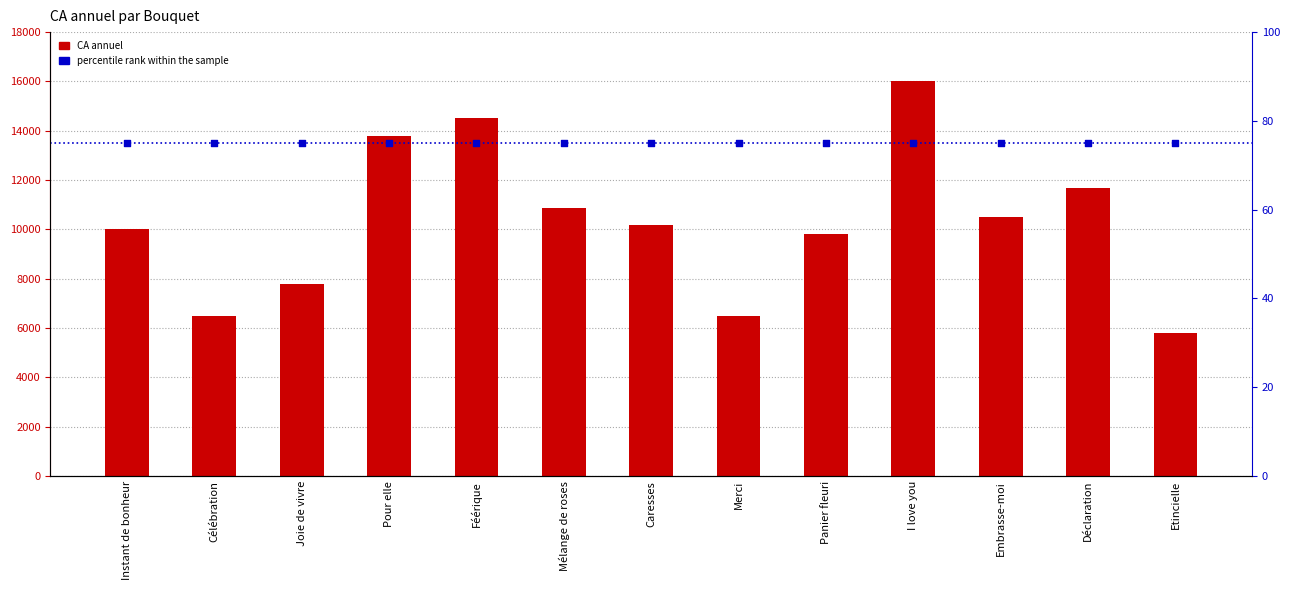

At how many categories does at least one series exceed 13716?

3